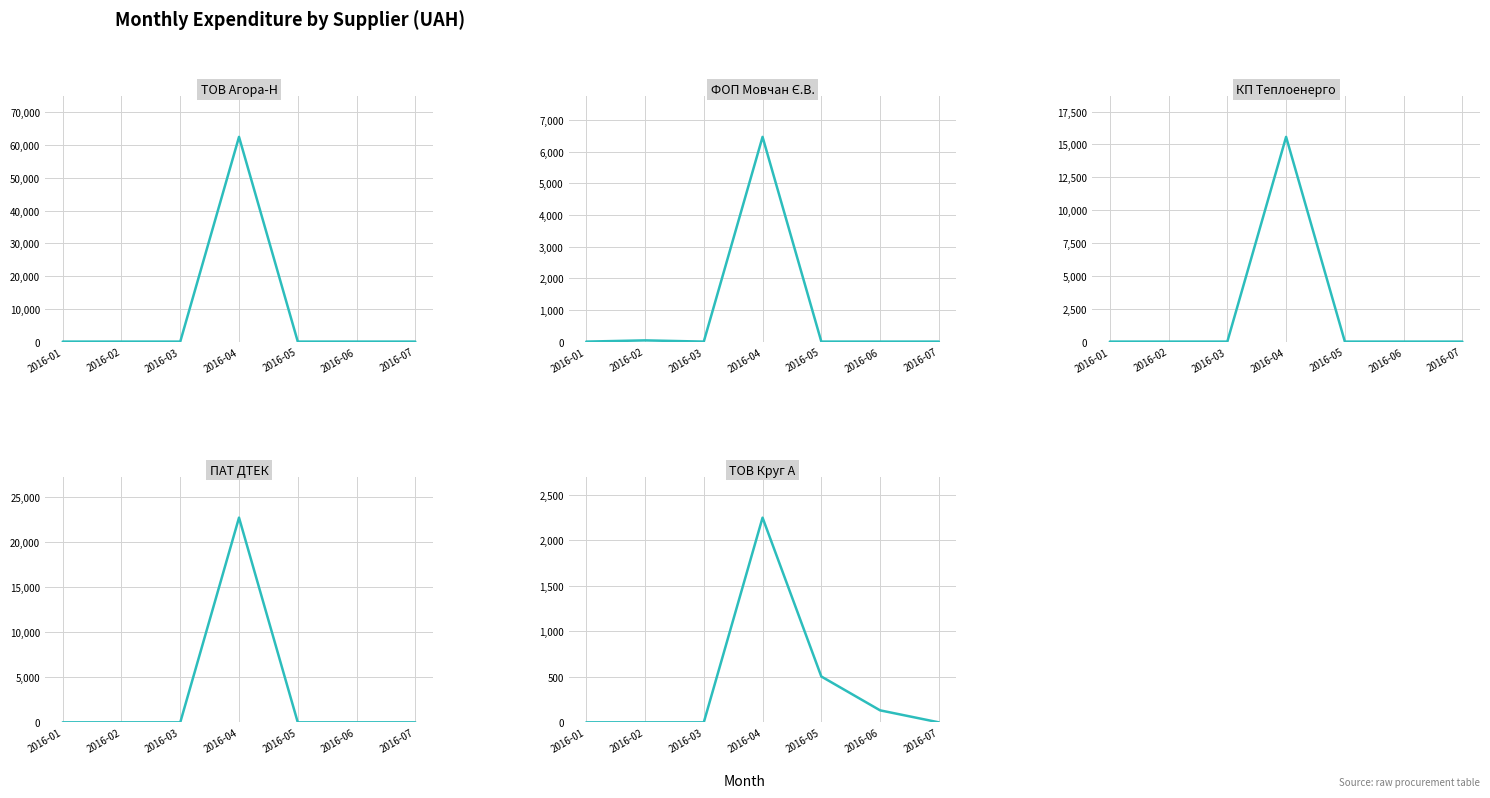

Reading right to left, what are all the values shown in this chart?

ТОВ "Агора-Н": 0.0	0.0	0.0	62484.8	0.0	0.0	0.0
ФОП "Мовчан Є.В.": 0.0	0.0	0.0	6472.4	0.0	38.5	0.0
КП "Теплоенерго": 0.0	0.0	0.0	15570.0	0.0	0.0	0.0
ПАТ "ДТЕК": 0.0	0.0	0.0	22733.0	0.0	0.0	0.0
ТОВ "Круг А": 0.0	132.0	504.0	2249.5	0.0	0.0	0.0